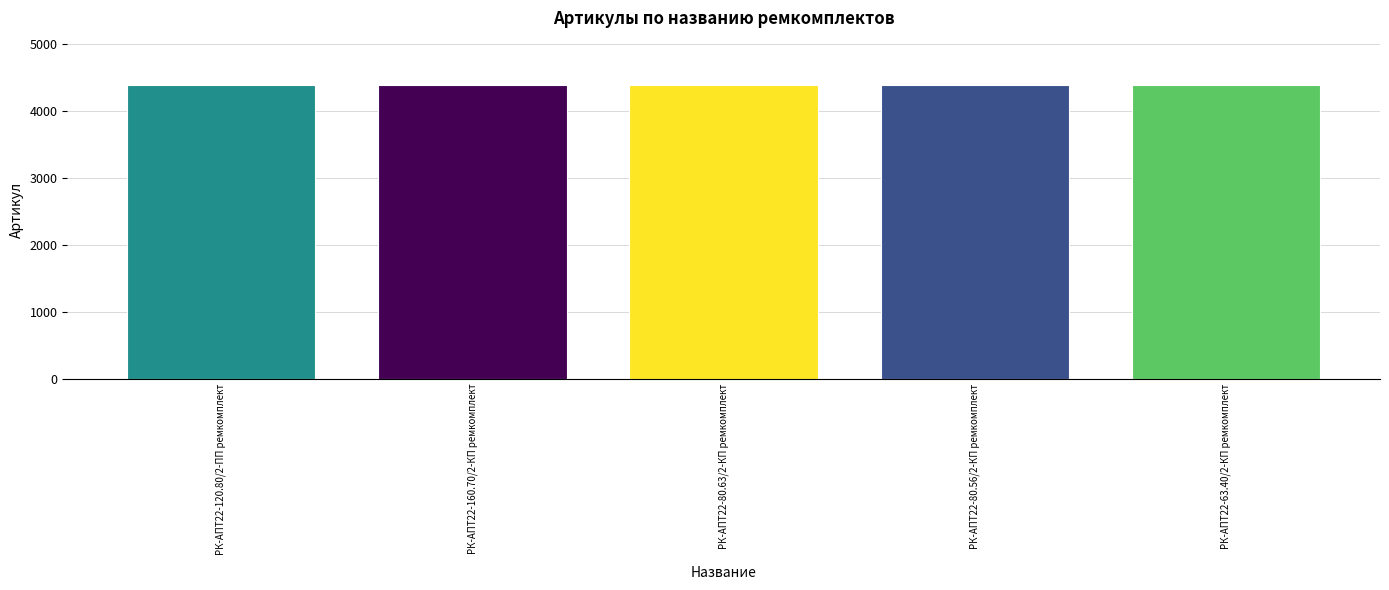

True or false: the data shows 4391 at РК-АПТ22-120.80/2-ПП ремкомплект.

True